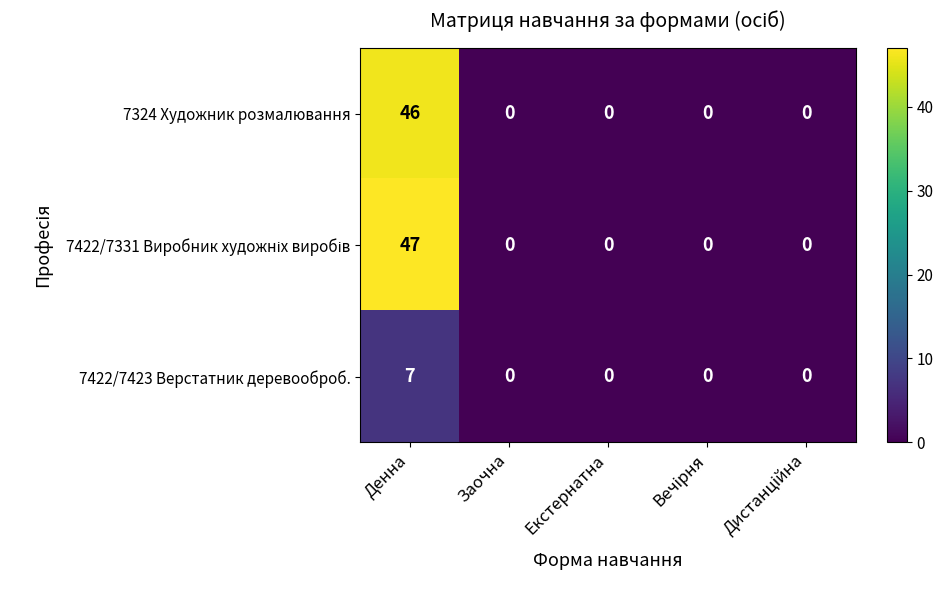

At which category is the sum across all series the highest?

Денна